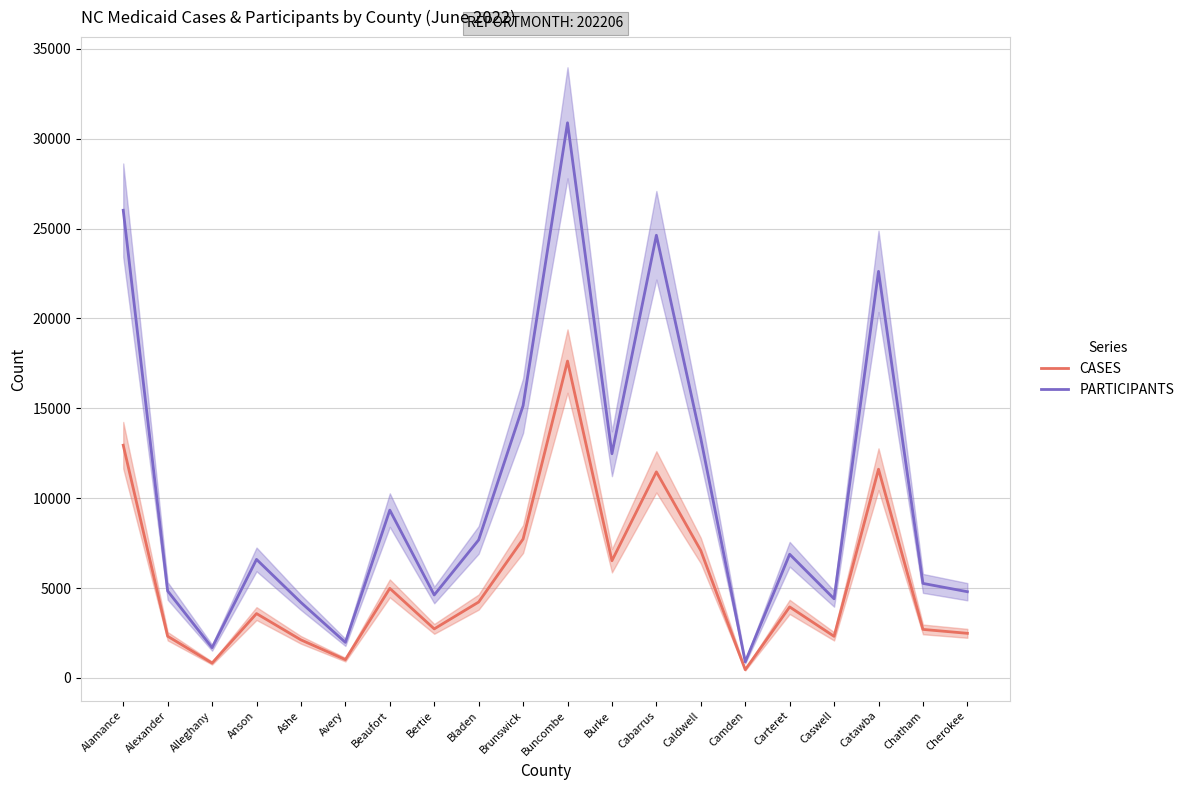

Between Beaufort and Buncombe, which is larger?

Buncombe